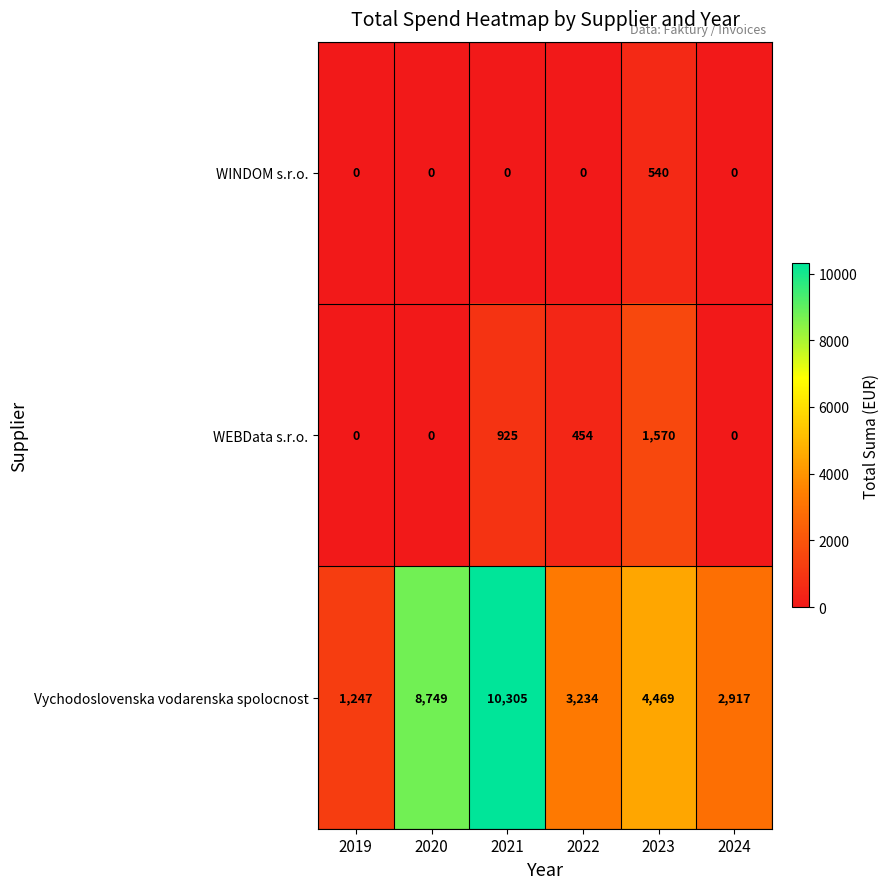

At how many categories does at least one series exceed 9389?

1